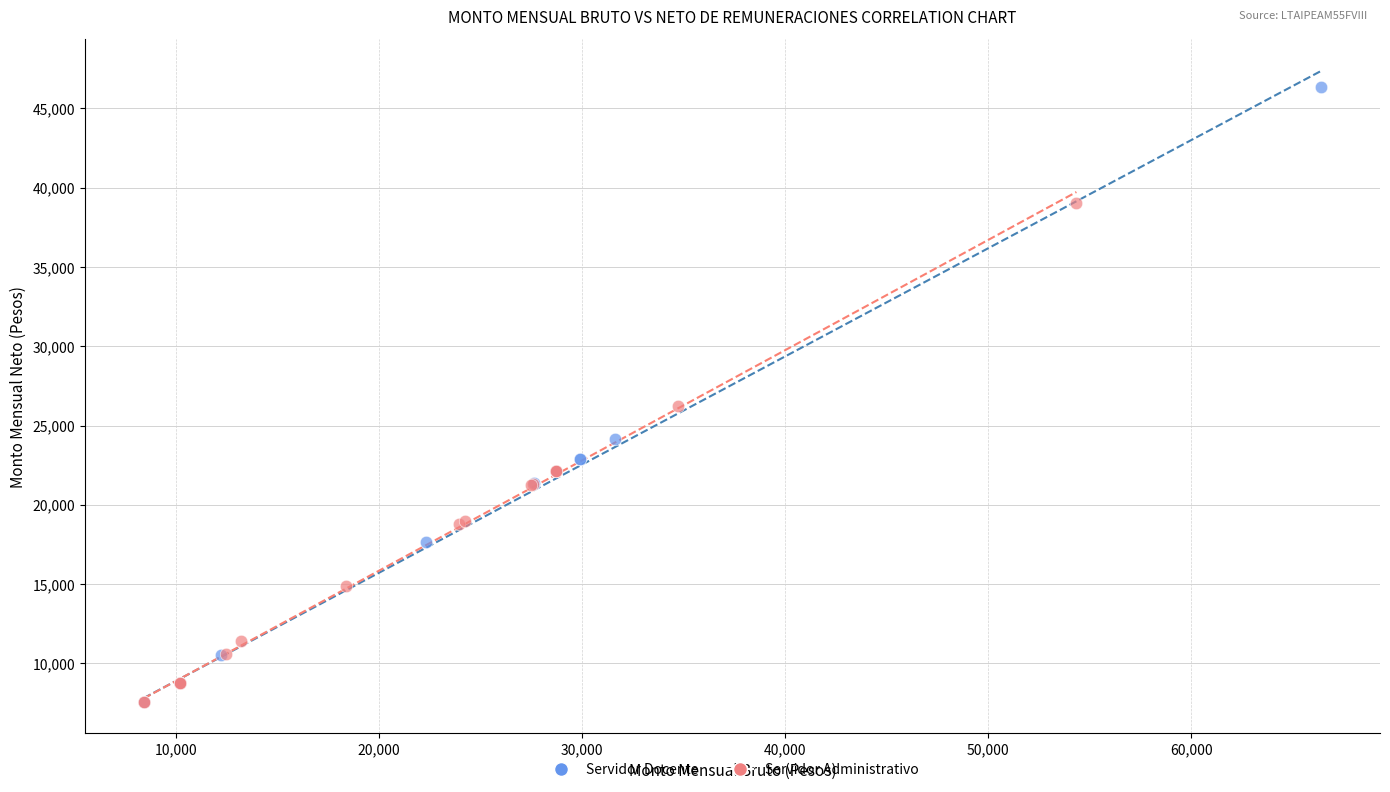

Which series contains the highest Y value?

Servidor Docente